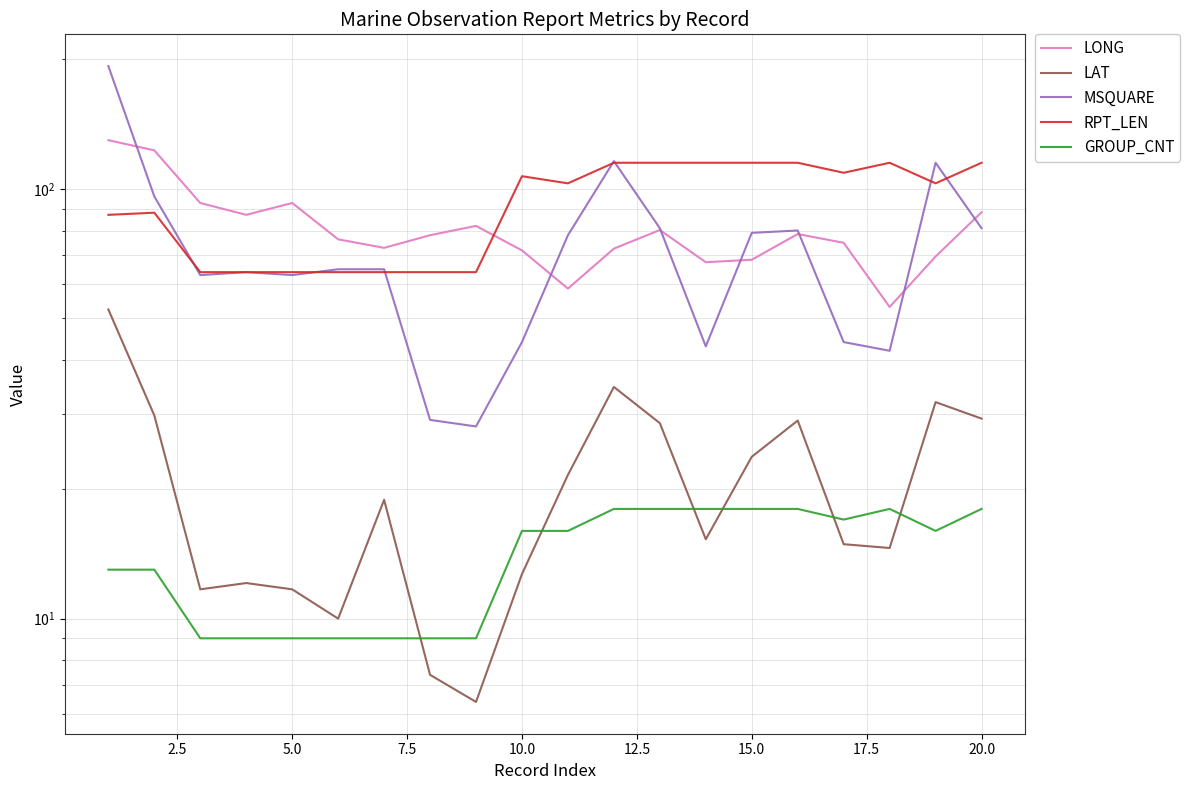

How many lines are shown in the chart?

5